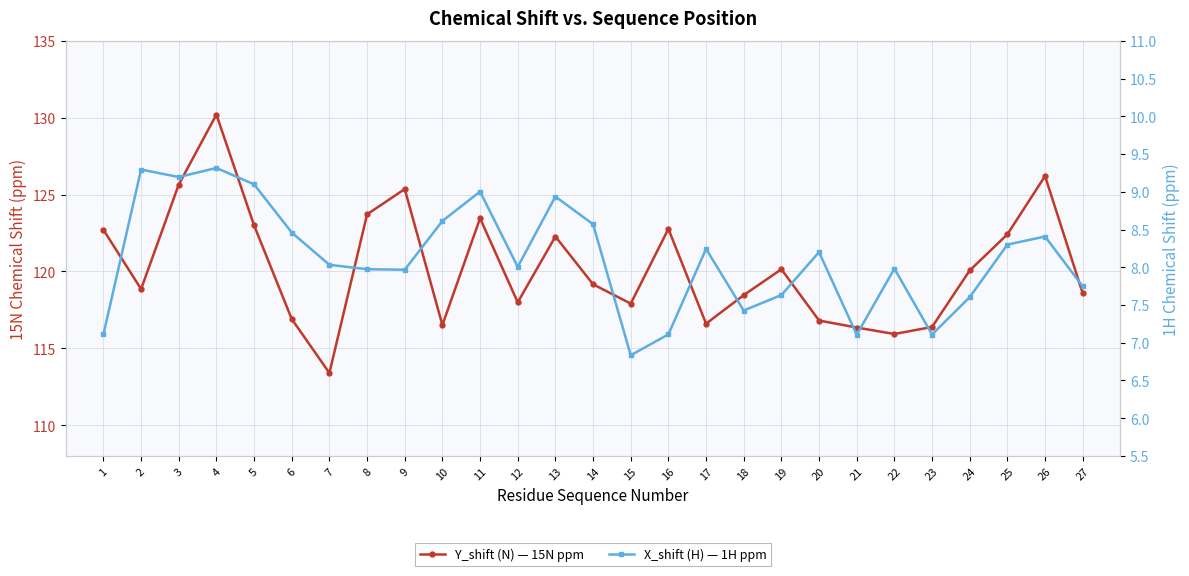

What is the value of the Y_shift (N) — 15N ppm point at the 1st from the left?

122.7